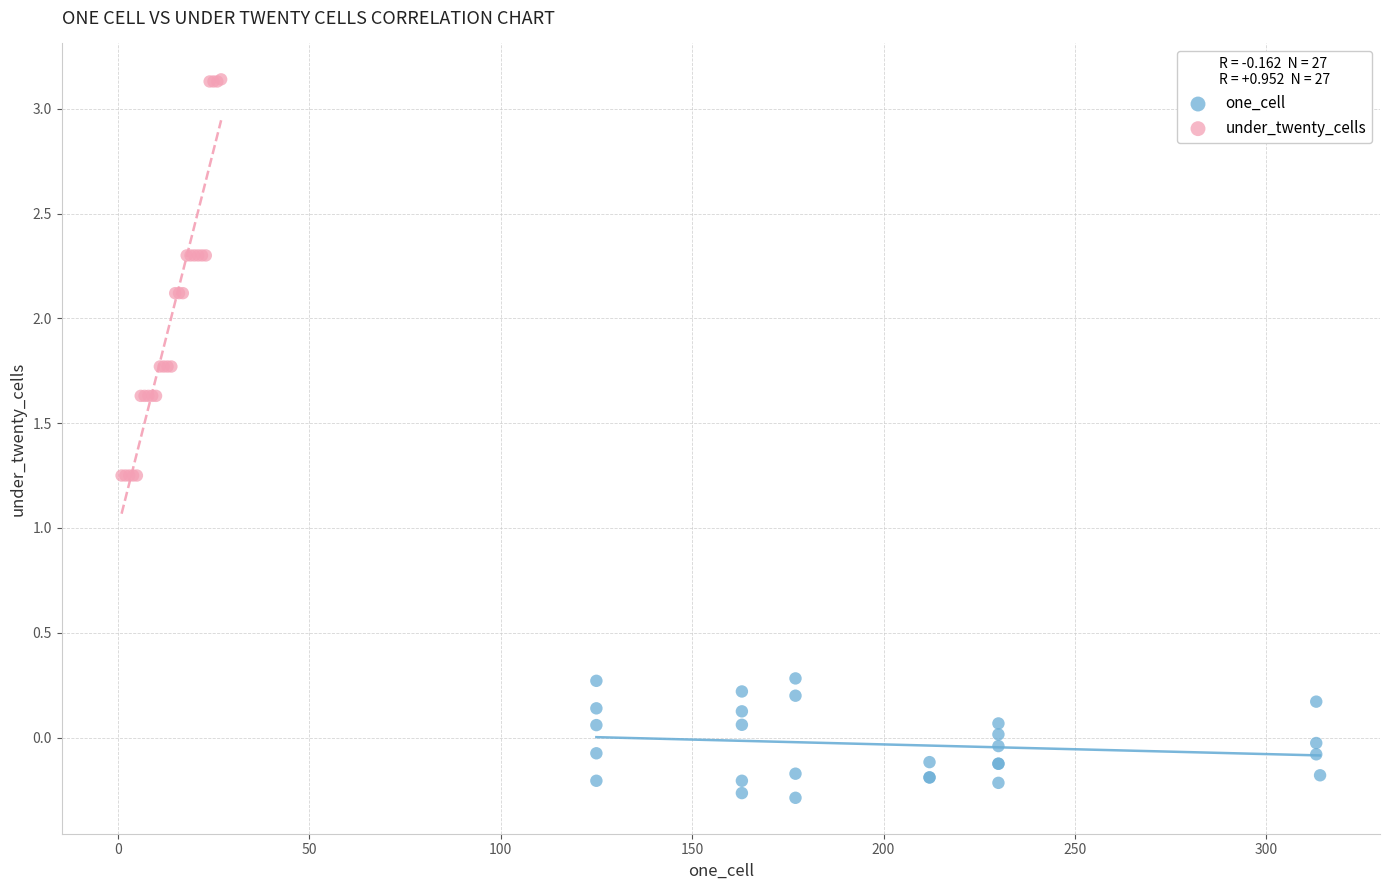

What are all the series names shown in the legend?

one_cell, under_twenty_cells